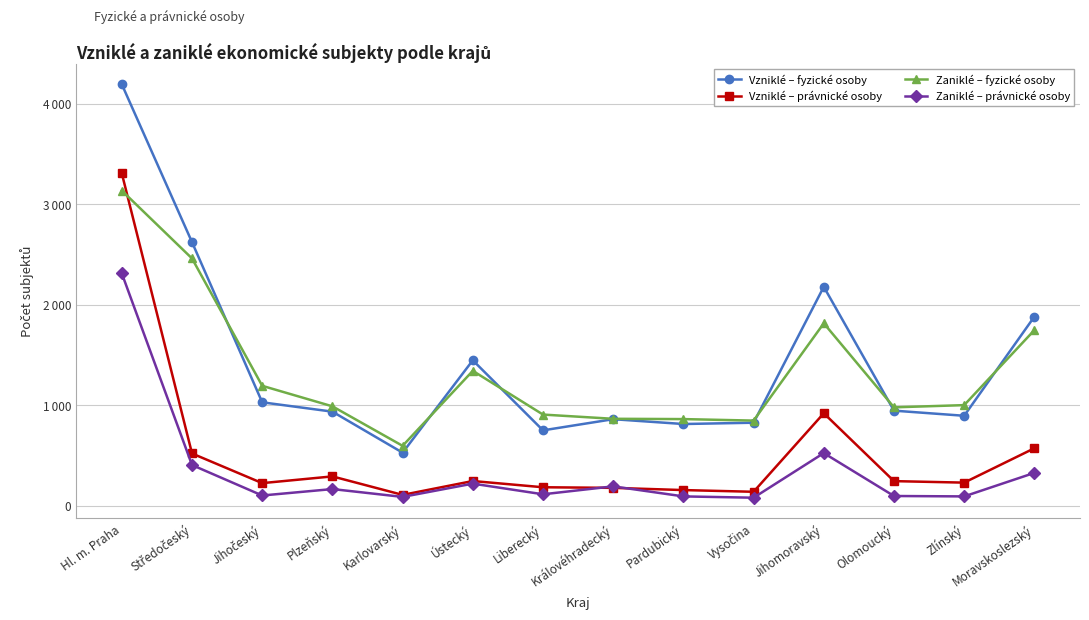

What are all the series names shown in the legend?

Vzniklé – fyzické osoby, Vzniklé – právnické osoby, Zaniklé – fyzické osoby, Zaniklé – právnické osoby